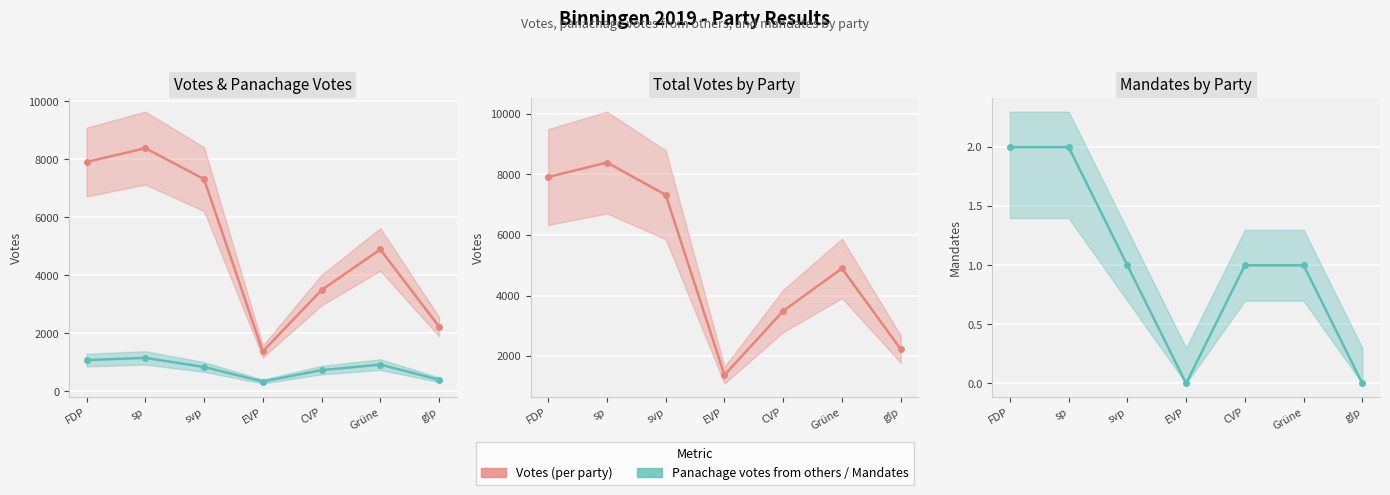

Reading left to right, what are all the values shown in this chart?

votes: FDP=7908	sp=8387	svp=7320	EVP=1374	CVP=3491	Grüne=4893	glp=2233
panachage_votes_from_999: FDP=1077	sp=1153	svp=839	EVP=338	CVP=730	Grüne=921	glp=399
mandates: FDP=2	sp=2	svp=1	EVP=0	CVP=1	Grüne=1	glp=0